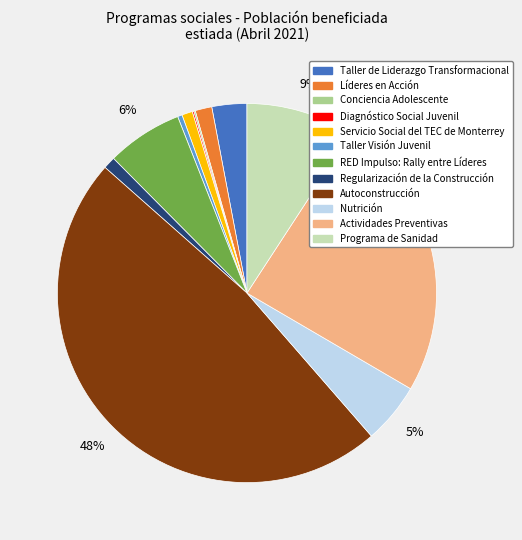

Is there any slice that represents more than half of the pie?

No